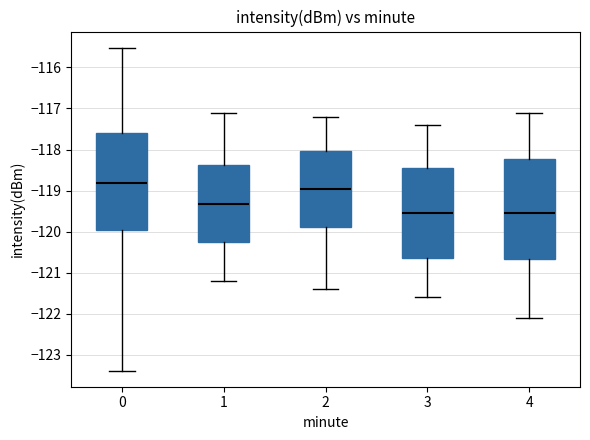

Where is the upper edge of the box at x = 2 on the y-axis? The values are not printed on the chart, so give them approximately, as read against the axis.

-118.0